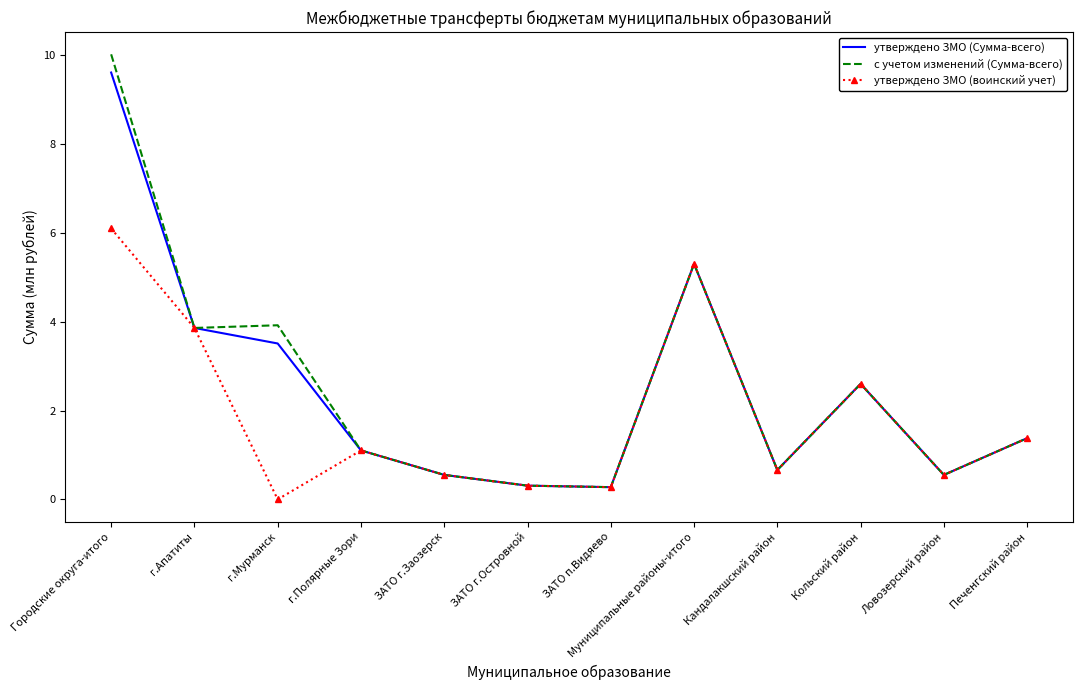

What value does the утверждено ЗМО (воинский учет) series have at г.Полярные Зори?

1.1